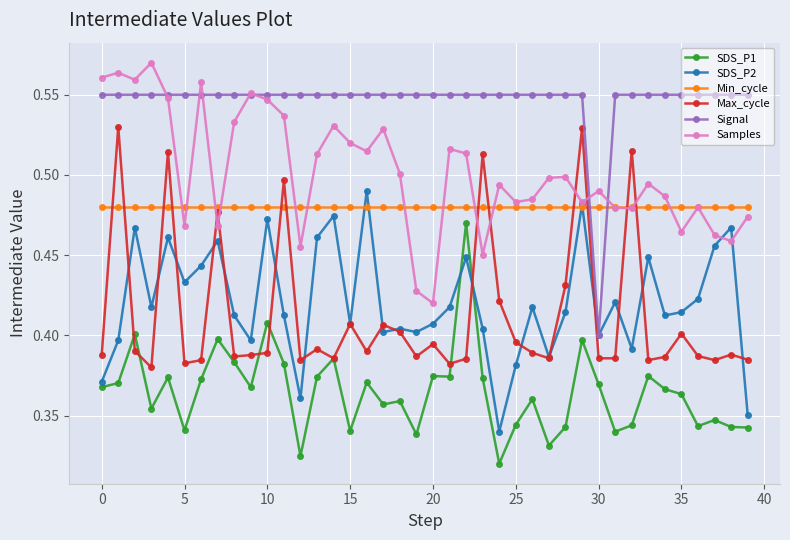

Which series has the largest total across all categories?

Signal